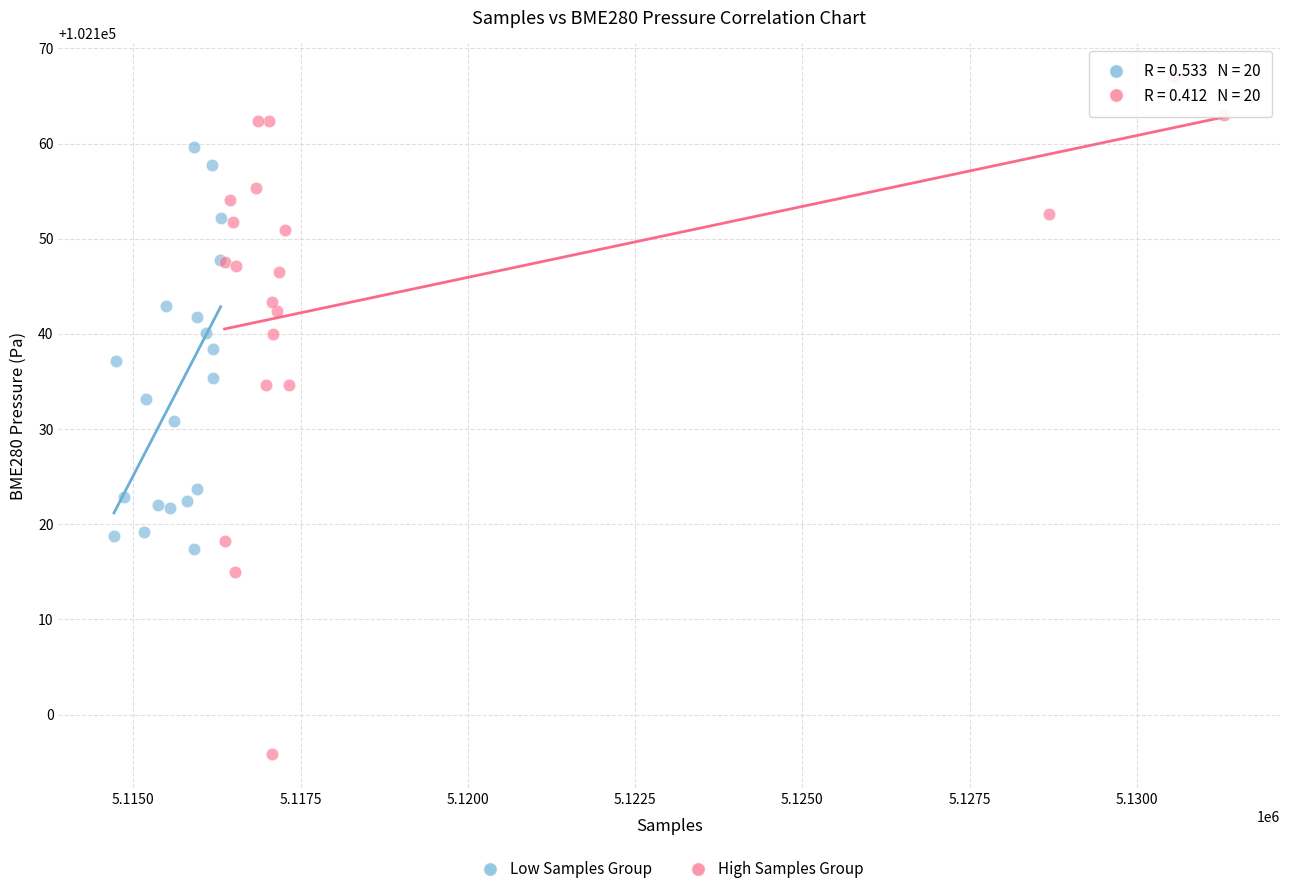

Which series contains the lowest Y value?

High Samples Group